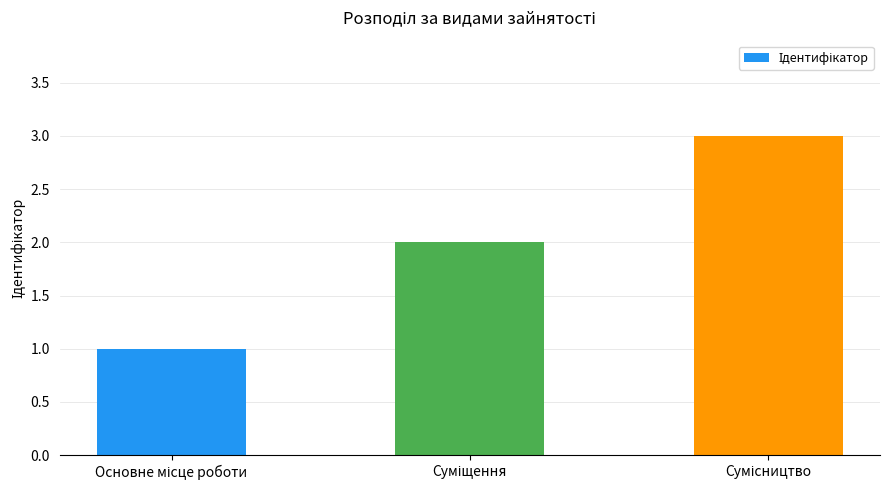

What is the sum of all values?

6